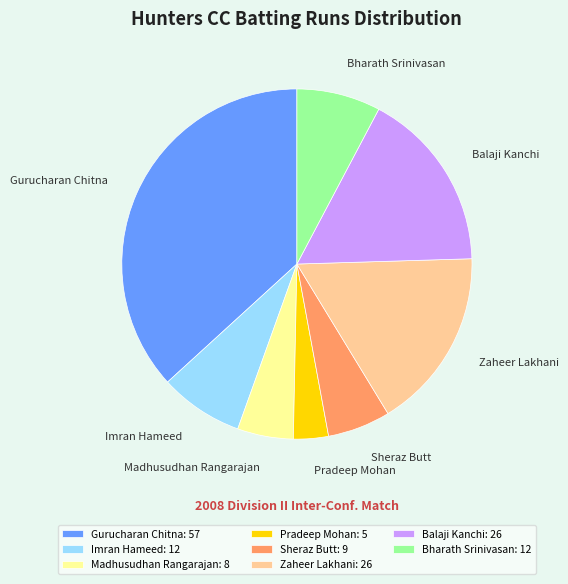

How many segments does this pie chart have?

8